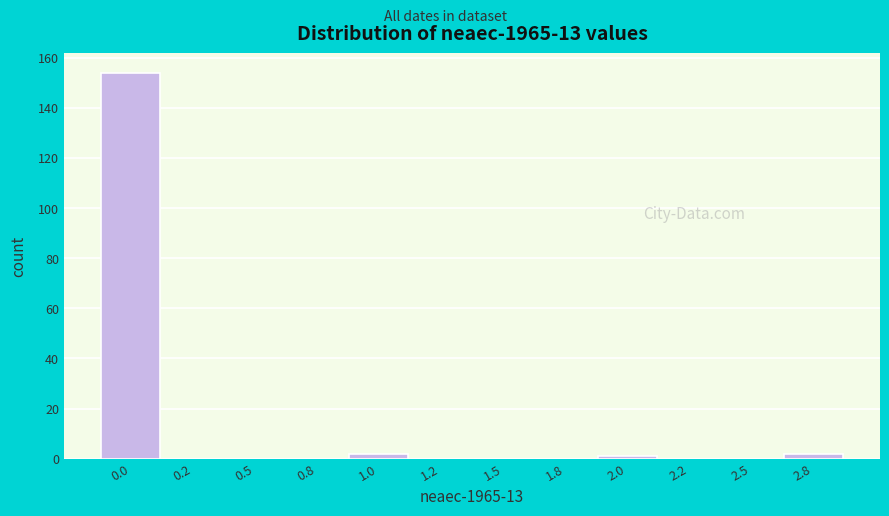

Reading right to left, extract all data points from this chart.

2.8=2	2.5=0	2.2=0	2.0=1	1.8=0	1.5=0	1.2=0	1.0=2	0.8=0	0.5=0	0.2=0	0.0=154